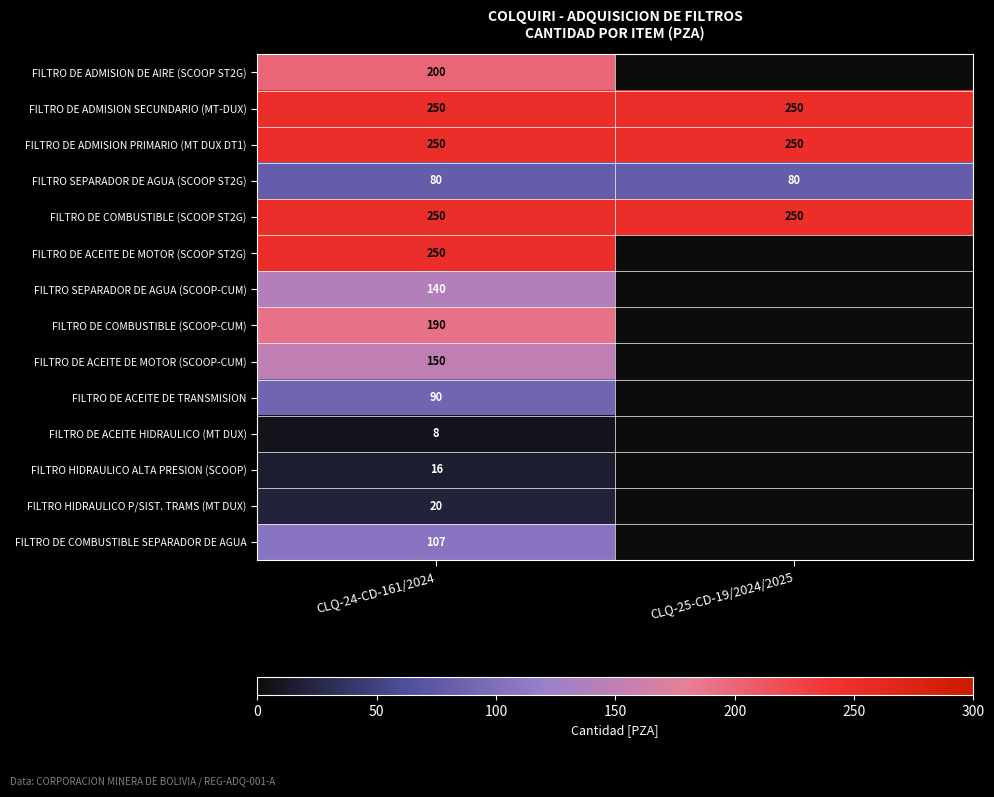

What is the maximum value for FILTRO DE ADMISION PRIMARIO (MT DUX DT1)?

250